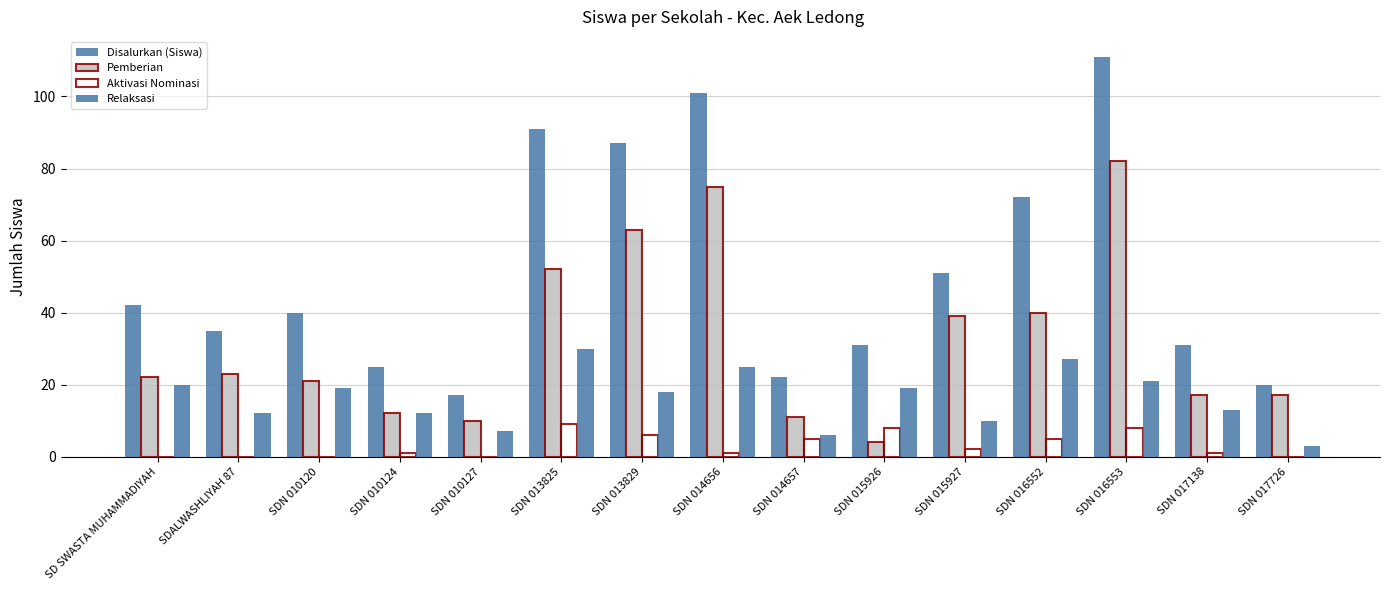

What is the difference between the Aktivasi Nominasi values at SDN 010120 and SDN 016553?

8